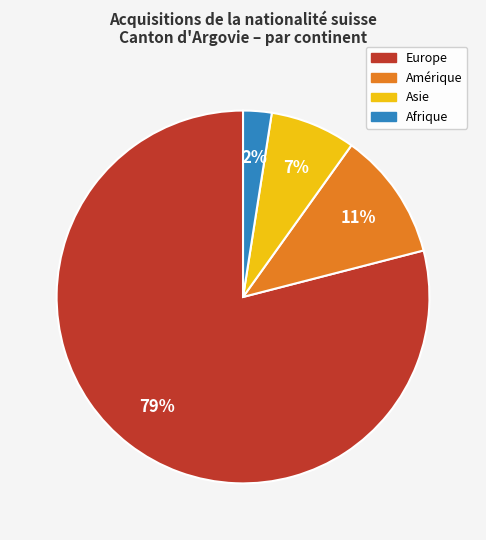

Do Amérique and Europe together represent more than half of the pie?

Yes